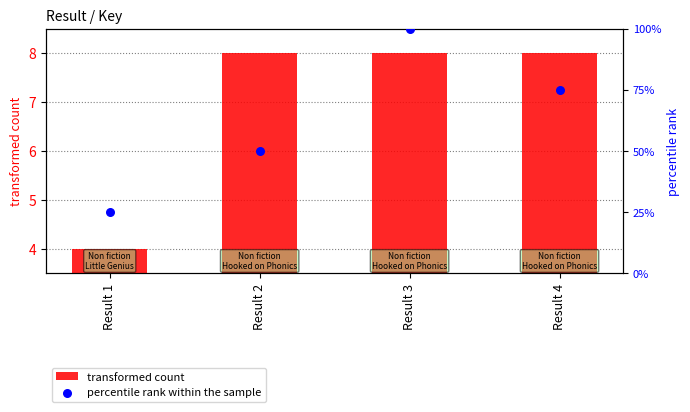

Is the value of transformed count at Result 4 greater than the value of percentile rank within the sample at Result 4?

No